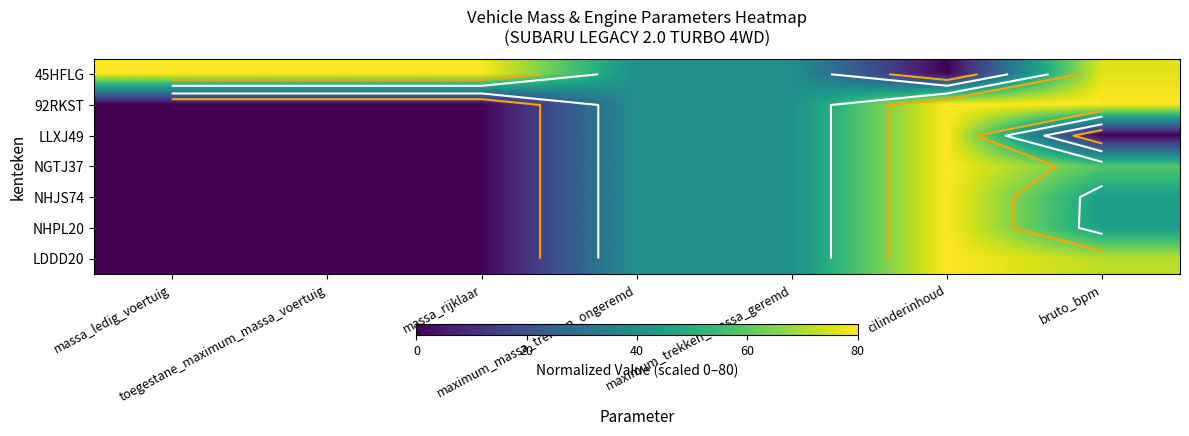

How many data points in LDDD20 are less than 40?

3